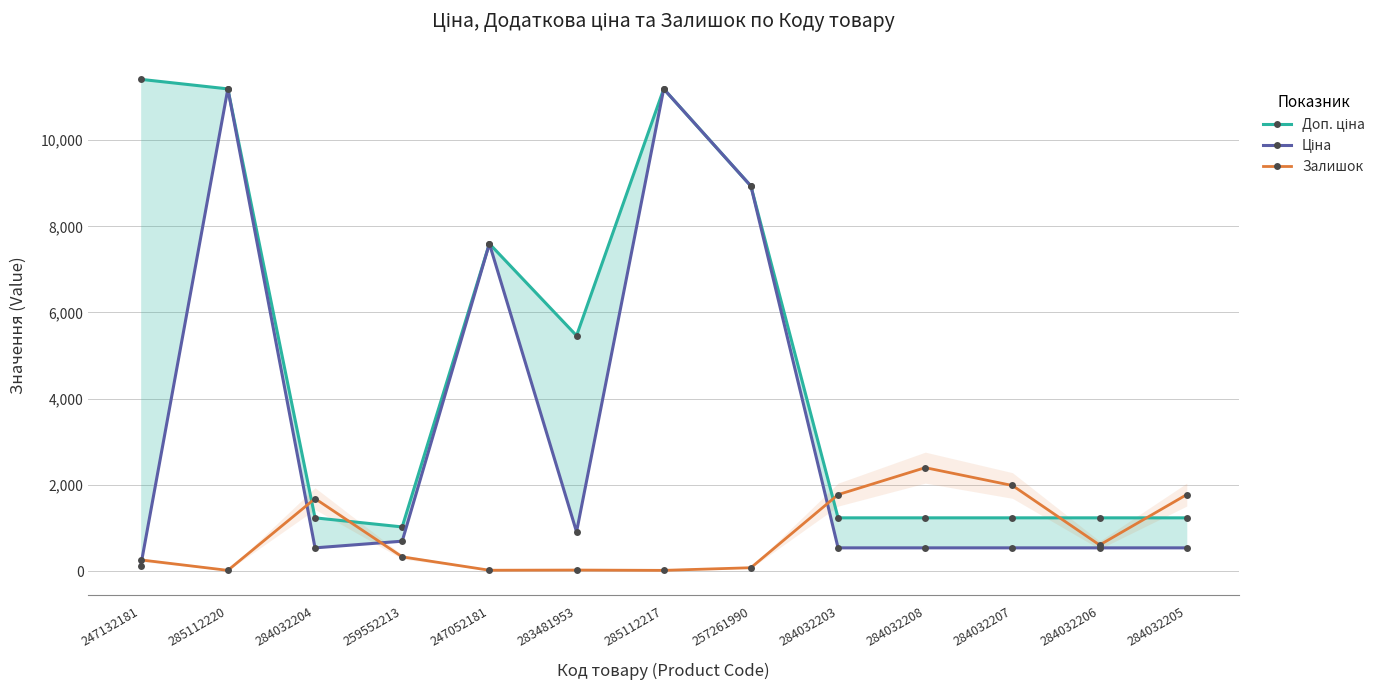

What is the total value across all series at 284032203?

3548.4